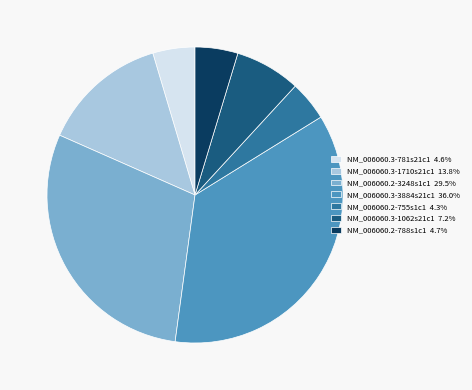

Approximately how many times larger is the value at NM_006060.3-1062s21c1 7.2% compared to NM_006060.2-788s1c1 4.7%?

1.5